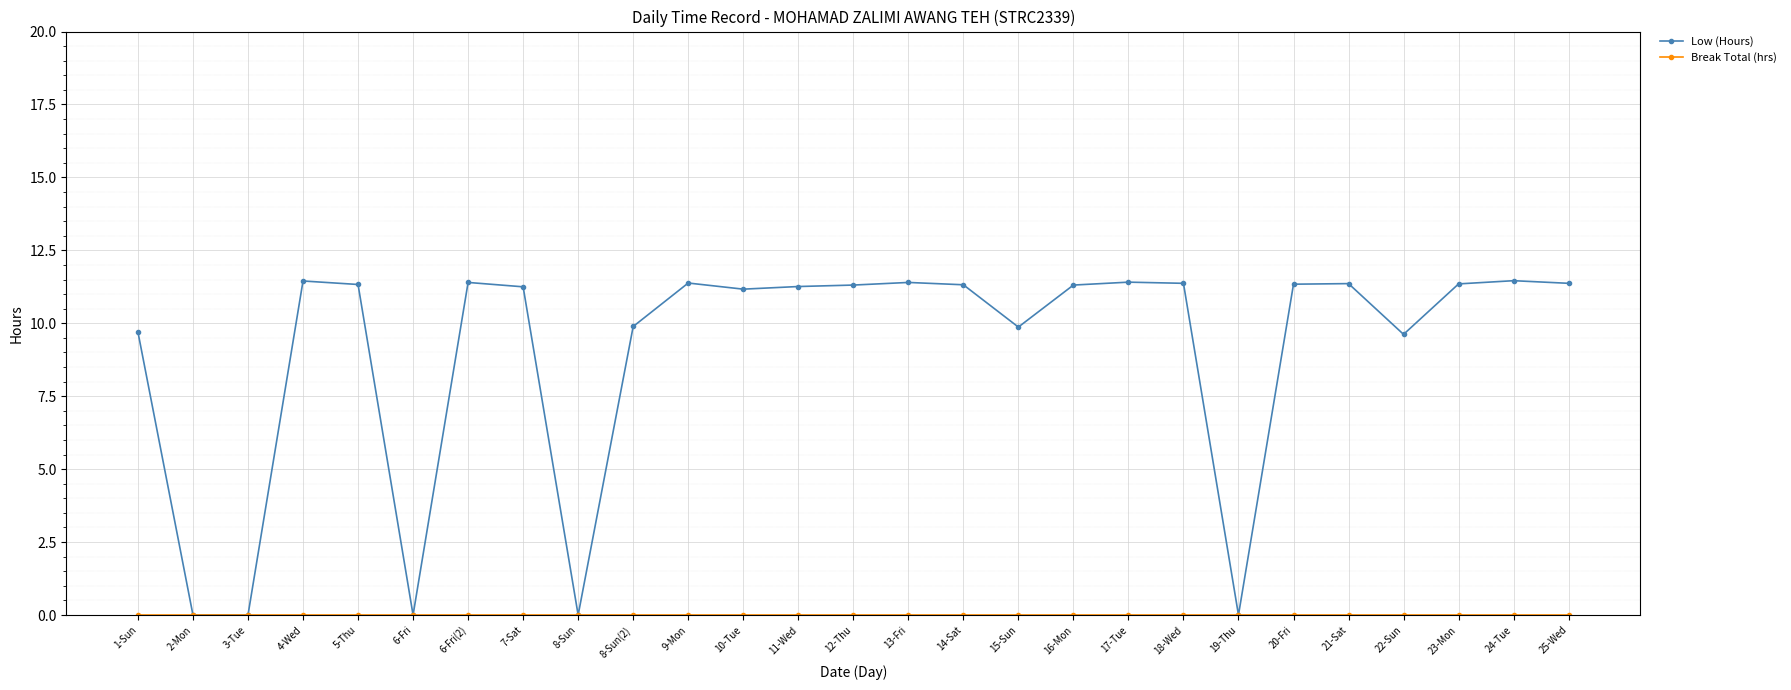

At how many categories does at least one series exceed 8?

22